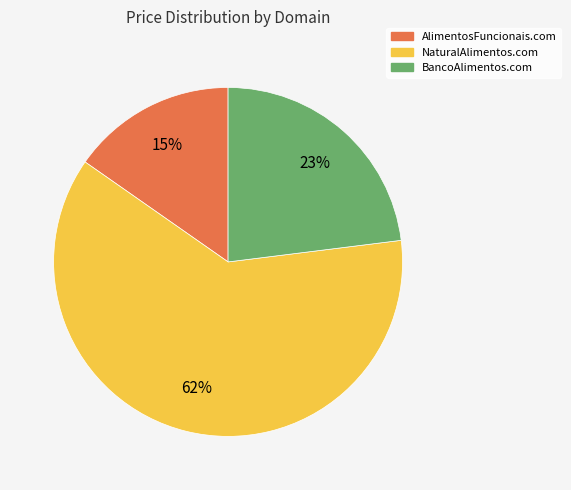

Rank the categories by value from lowest to highest.

AlimentosFuncionais.com, BancoAlimentos.com, NaturalAlimentos.com